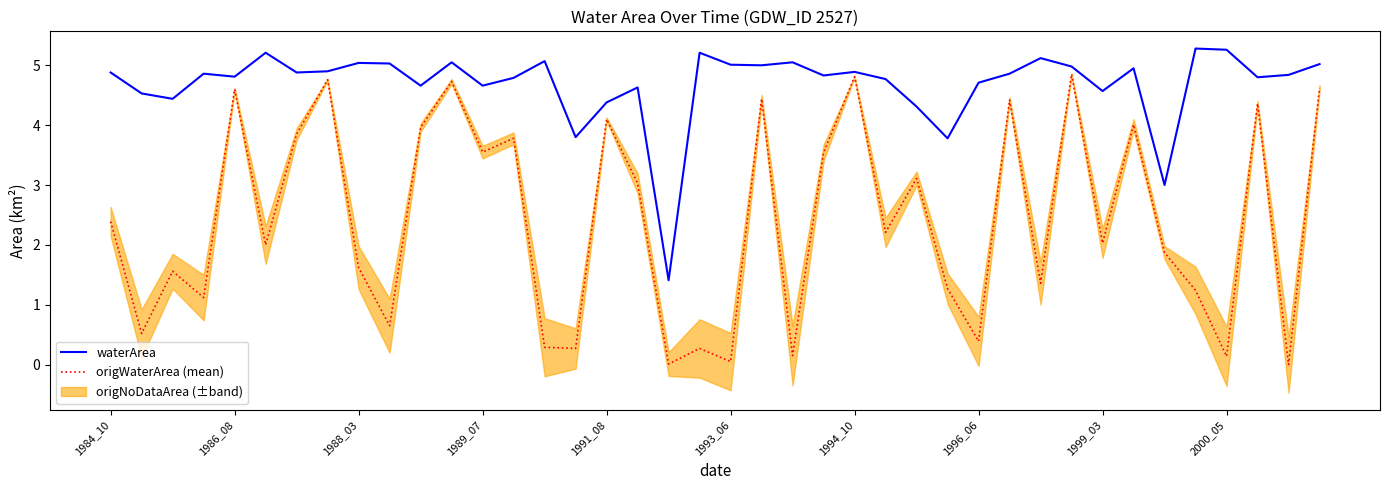

Reading left to right, transcribe all the data shown in this chart.

waterArea: 4.9	4.5	4.4	4.9	4.8	5.2	4.9	4.9	5.0	5.0	4.7	5.0	4.7	4.8	5.1	3.8	4.4	4.6	1.4	5.2	5.0	5.0	5.0	4.8	4.9	4.8	4.3	3.8	4.7	4.9	5.1	5.0	4.6	5.0	3.0	5.3	5.3	4.8	4.8	5.0
origWaterArea (mean): 2.4	0.5	1.6	1.1	4.6	2.0	3.9	4.8	1.6	0.7	4.0	4.7	3.5	3.8	0.3	0.3	4.1	3.0	0.0	0.3	0.1	4.4	0.1	3.5	4.8	2.2	3.1	1.3	0.4	4.4	1.4	4.8	2.0	4.0	1.9	1.2	0.1	4.4	0.0	4.6